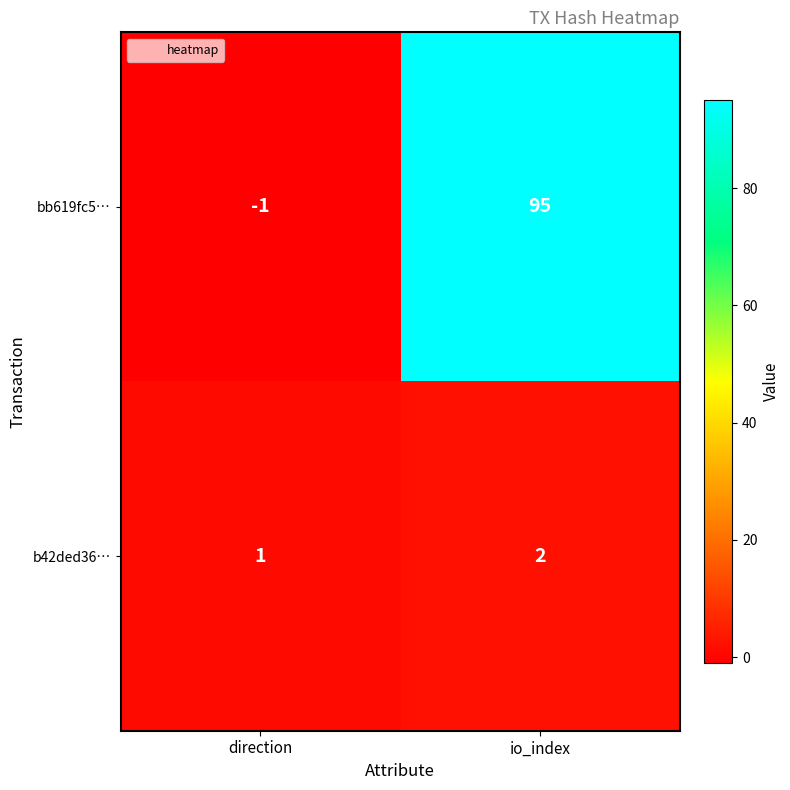

How many distinct data groups are displayed?

2